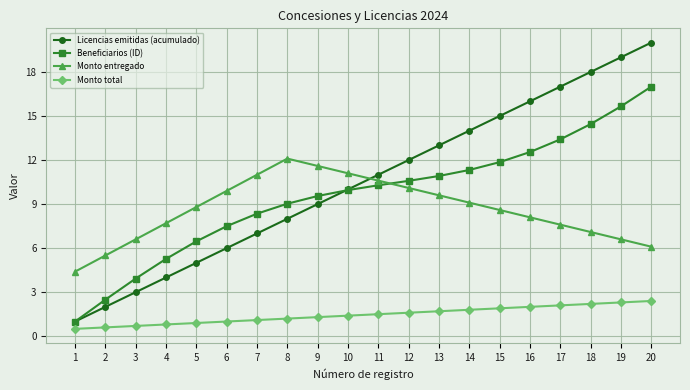

How many data points in Licencias emitidas (acumulado) are less than 11?

10